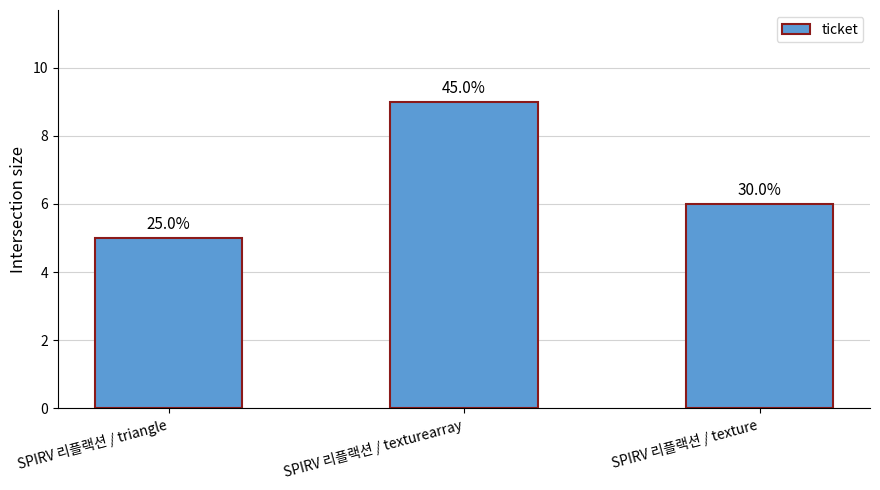

Does the chart contain any negative values?

No